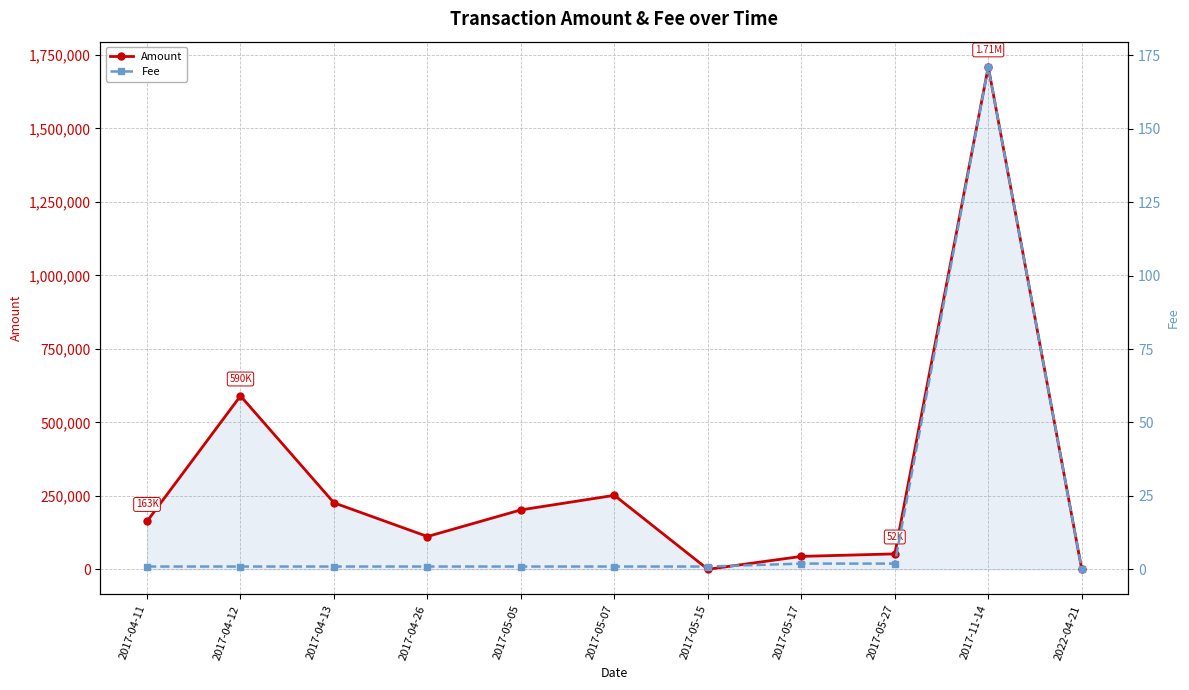

Where is the first local maximum for Amount?

2017-04-12